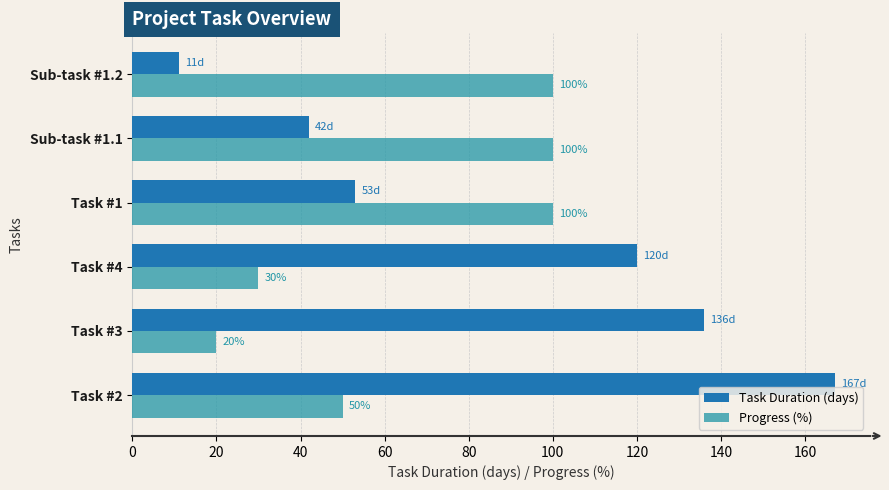

Reading left to right, extract all data points from this chart.

Task Duration (days): 167	136	120	53	42	11
Progress (%): 50	20	30	100	100	100